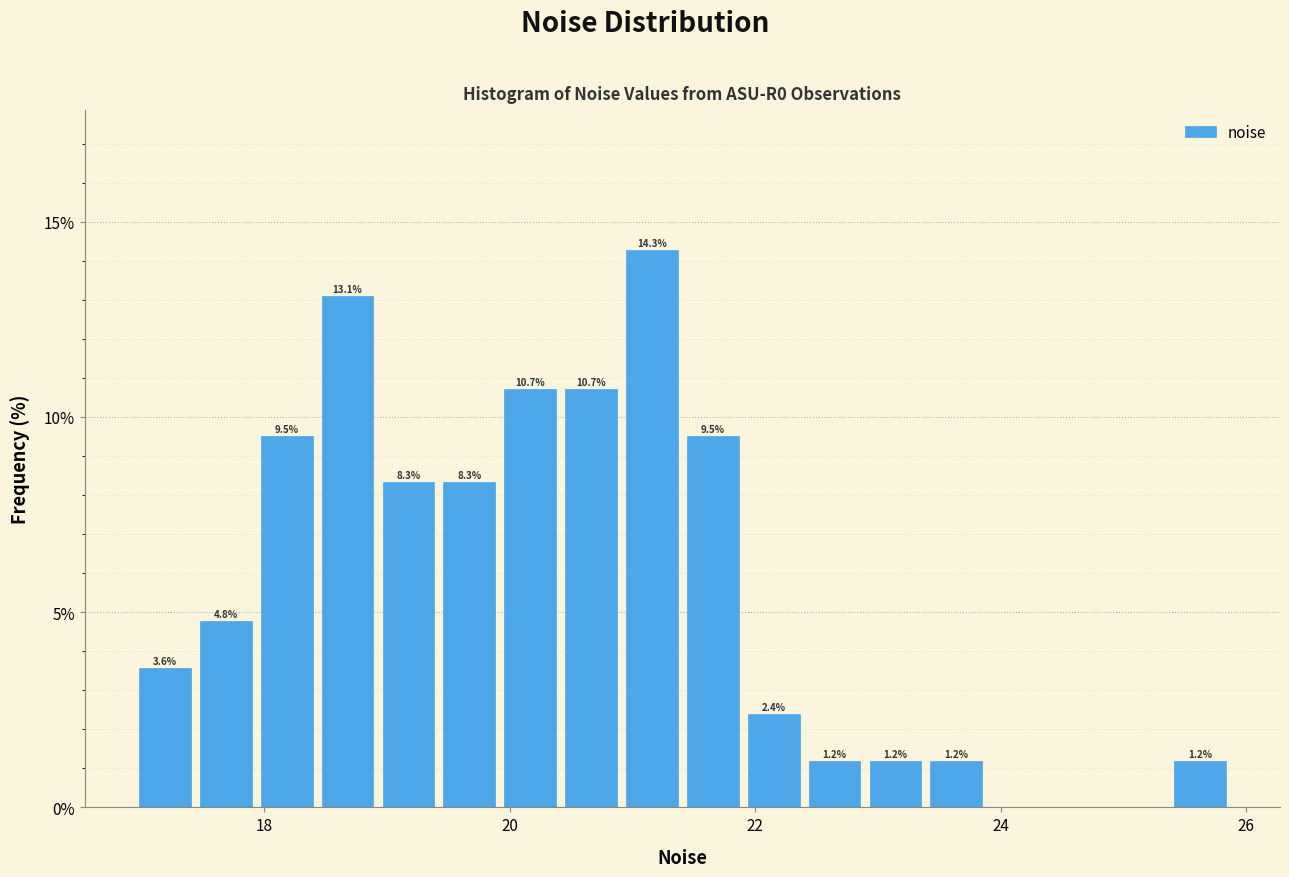

Read against the x-axis, roughly where is the centre of the tallest bar?

21.2